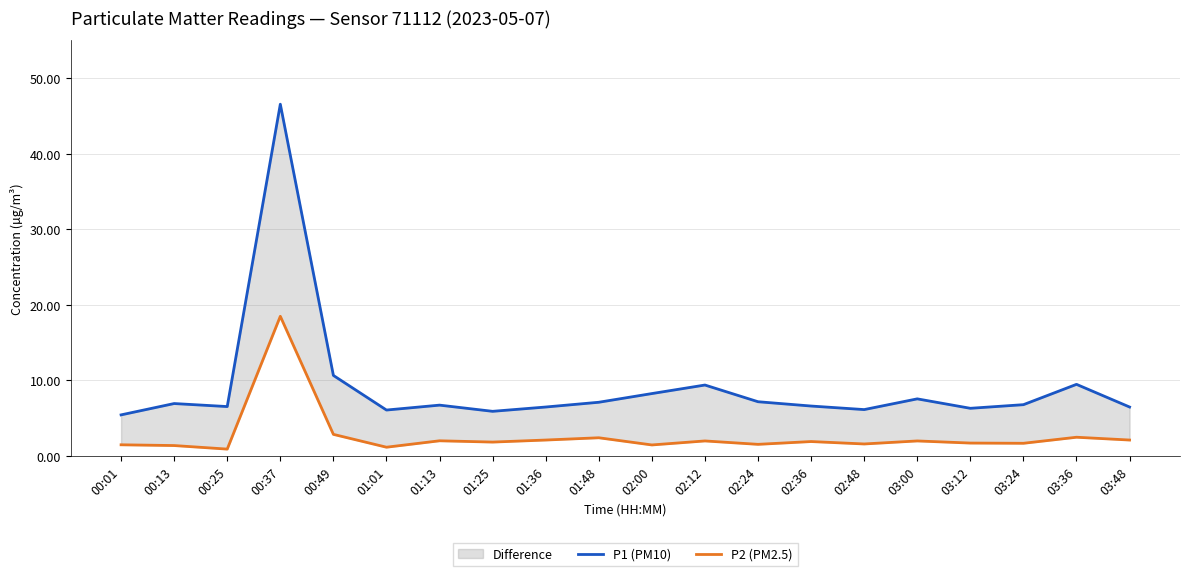

How many lines are shown in the chart?

2